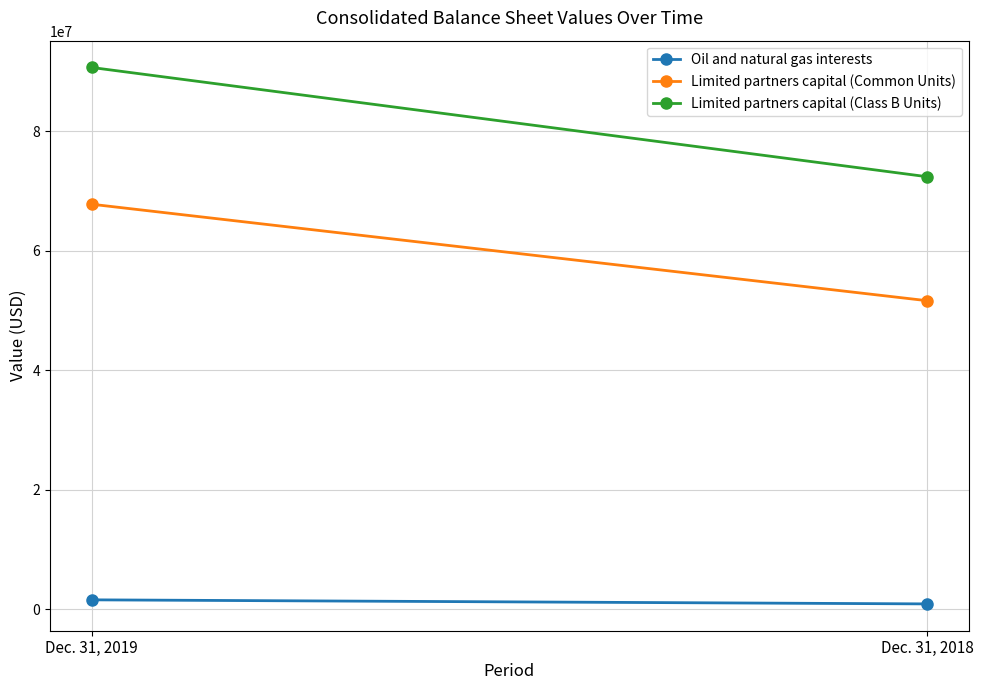

The value of Limited partners capital (Common Units) at Dec. 31, 2019 is 67805707. True or false?

True